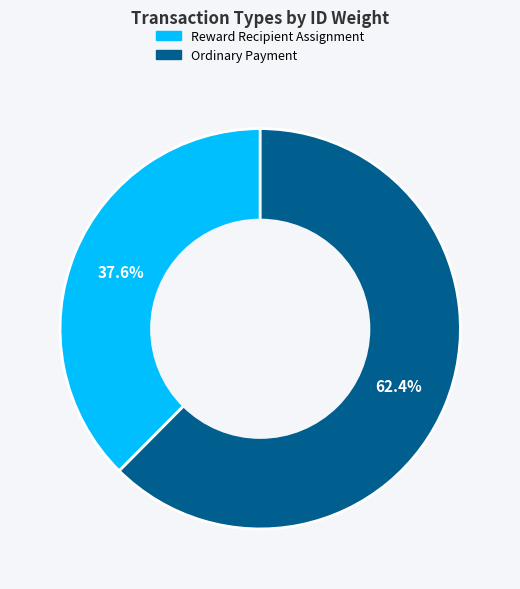

To the nearest percent, what percentage of the pie is Reward Recipient Assignment?

38%